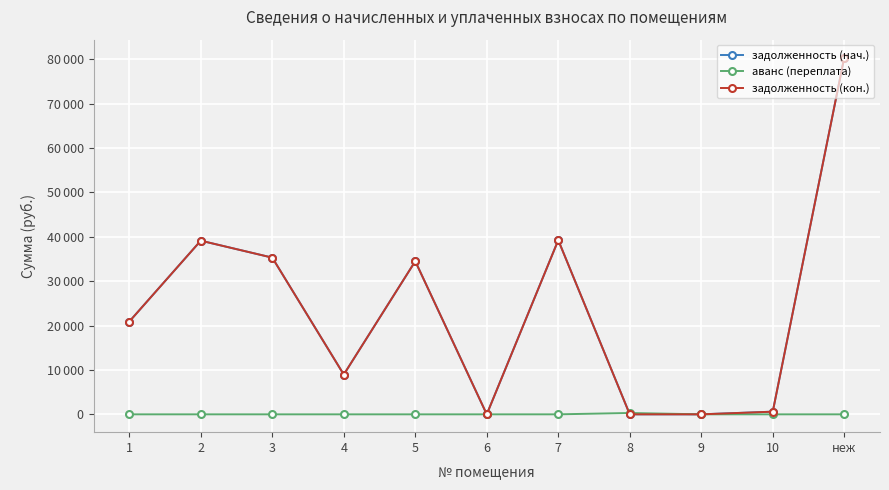

Does the chart have visible grid lines?

Yes